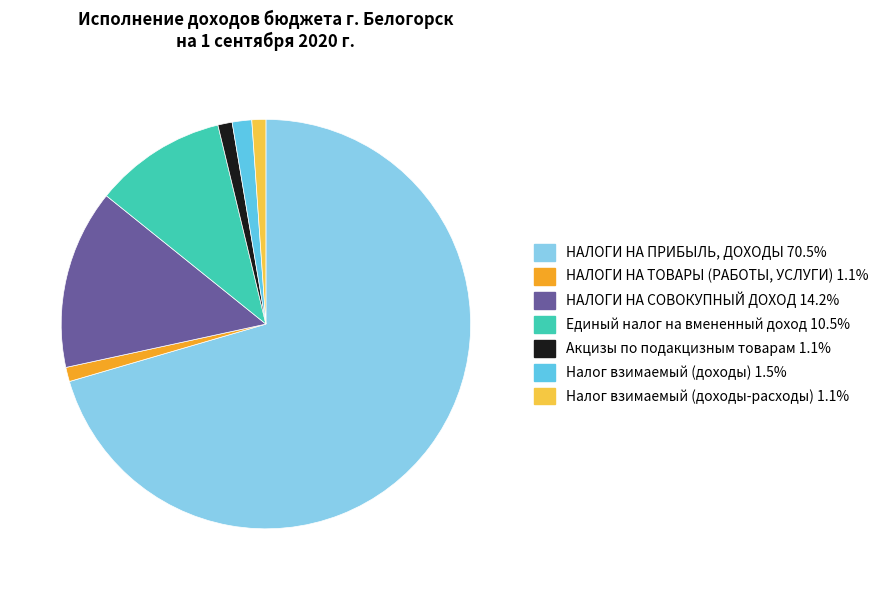

Combined, do Налог взимаемый (доходы-расходы) 1.1% and Акцизы по подакцизным товарам 1.1% account for over 50%?

No